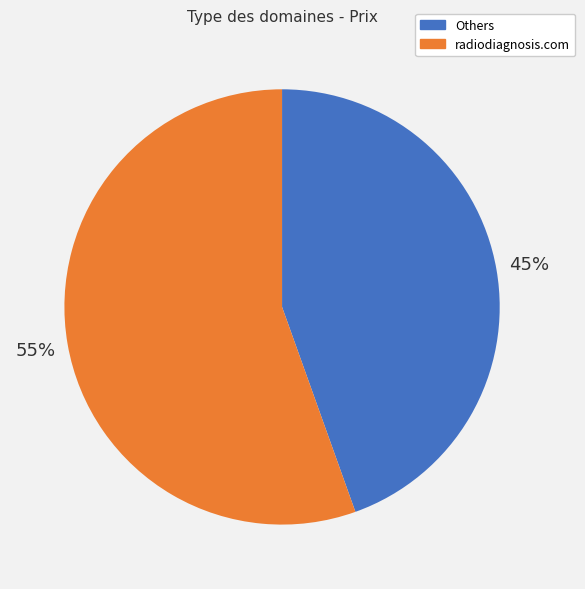

Which category has the smallest portion of the pie?

Others